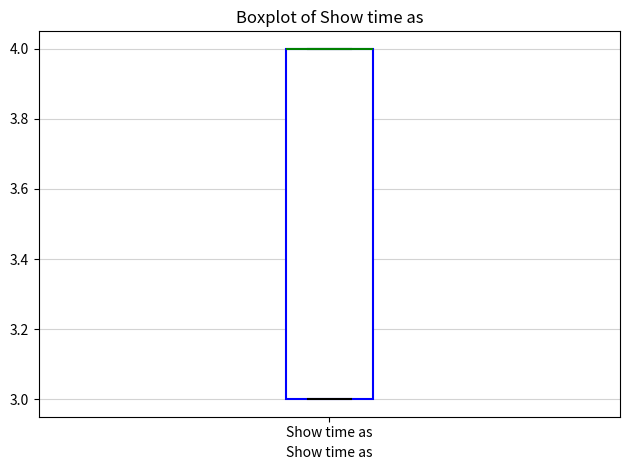

Transcribe this box plot: give where the median line is, the range the box spans, and where the two whiskers end, as read against the y-axis. The values are not printed on the chart, so give them approximately, as read against the axis.

median 4 (drawn on the box's upper edge), box 3 to 4, whiskers 3 to 4